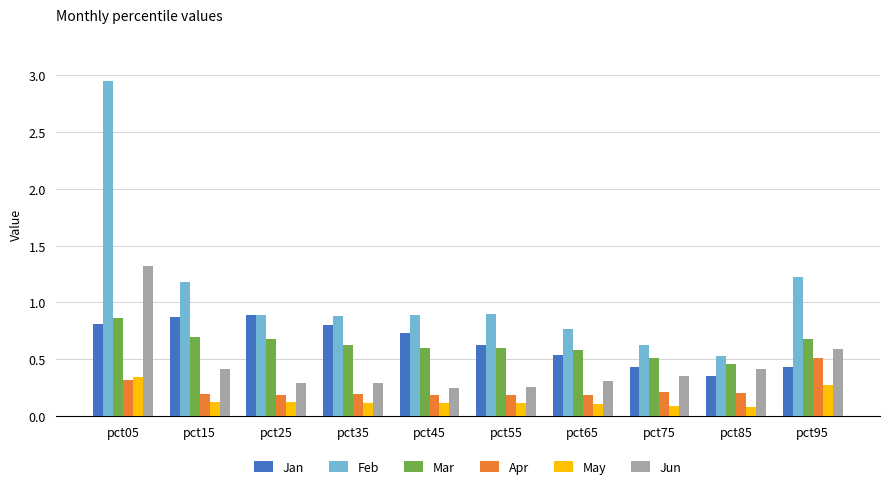

What is the average value of the Jun series?

0.4